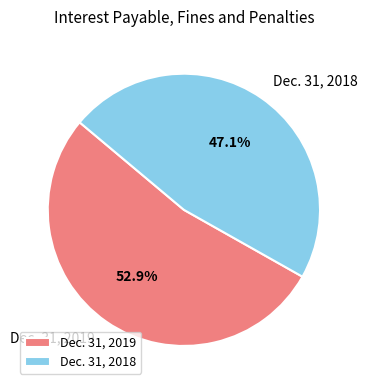

Which has a higher value, Dec. 31, 2018 or Dec. 31, 2019?

Dec. 31, 2019